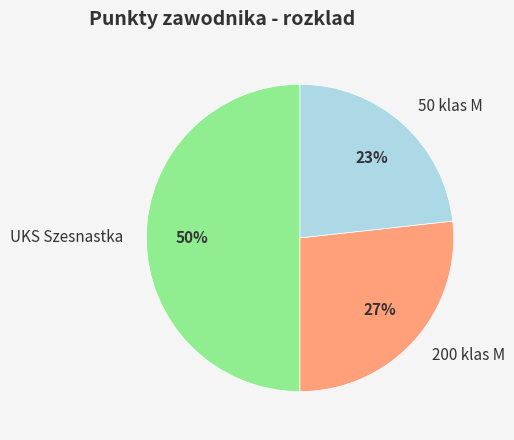

How many slices are in this pie chart?

3